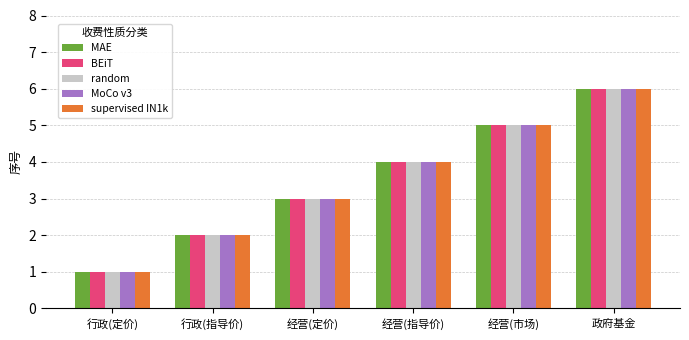

At which label does MAE reach its peak?

政府基金